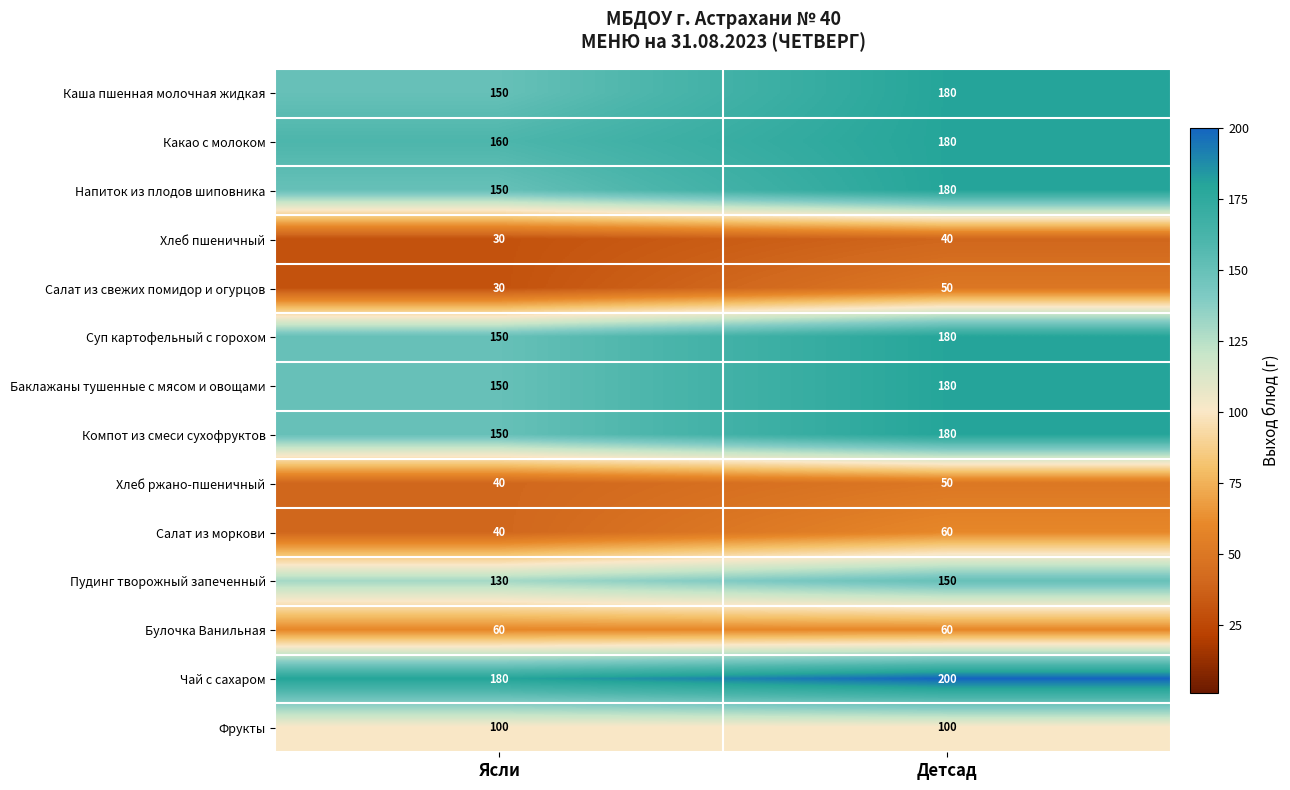

Reading left to right, list all the values displayed in this chart.

Каша пшенная молочная жидкая: Ясли=150	Детсад=180
Какао с молоком: Ясли=160	Детсад=180
Напиток из плодов шиповника: Ясли=150	Детсад=180
Хлеб пшеничный: Ясли=30	Детсад=40
Салат из свежих помидор и огурцов: Ясли=30	Детсад=50
Суп картофельный с горохом: Ясли=150	Детсад=180
Баклажаны тушенные с мясом и овощами: Ясли=150	Детсад=180
Компот из смеси сухофруктов: Ясли=150	Детсад=180
Хлеб ржано-пшеничный: Ясли=40	Детсад=50
Салат из моркови: Ясли=40	Детсад=60
Пудинг творожный запеченный: Ясли=130	Детсад=150
Булочка Ванильная: Ясли=60	Детсад=60
Чай с сахаром: Ясли=180	Детсад=200
Фрукты: Ясли=100	Детсад=100